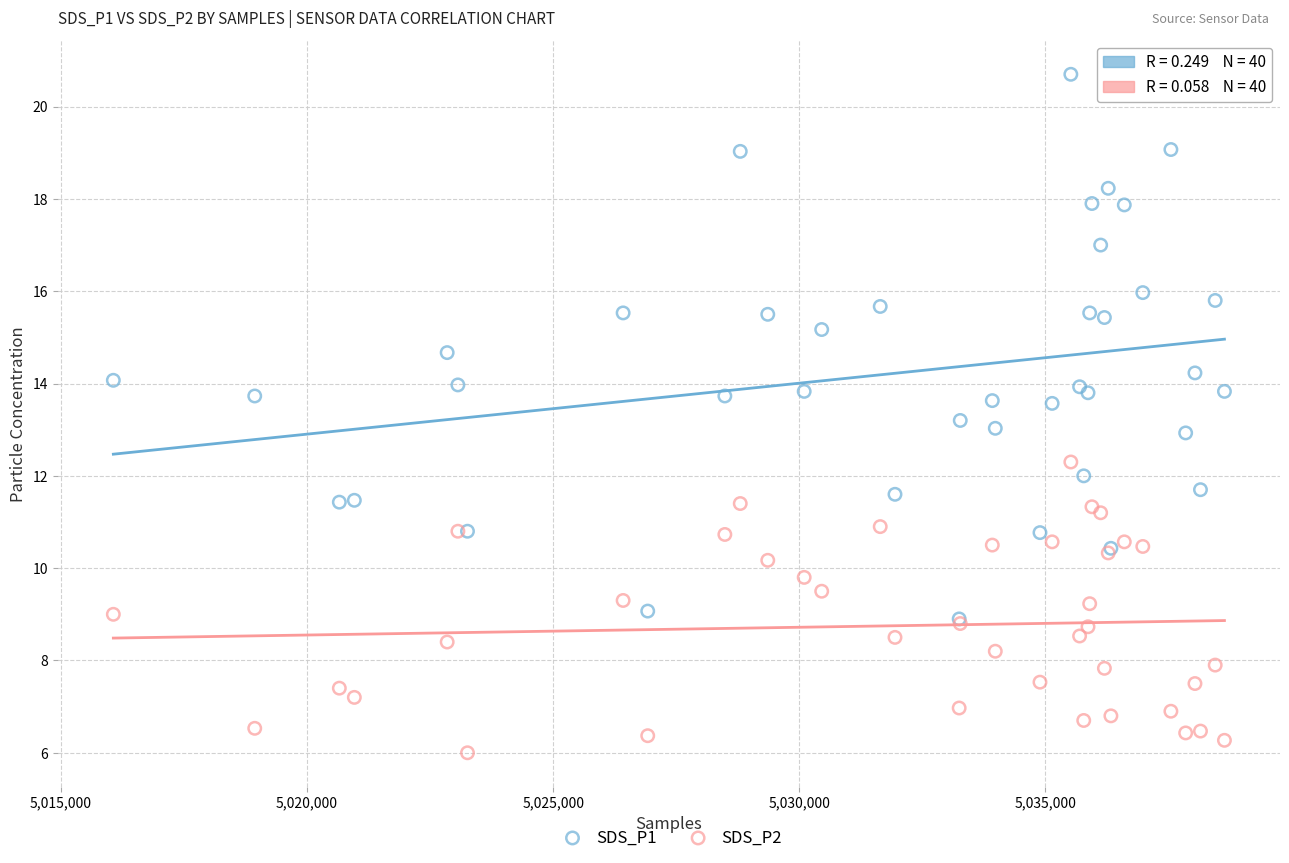

What are all the series names shown in the legend?

SDS_P1, SDS_P2